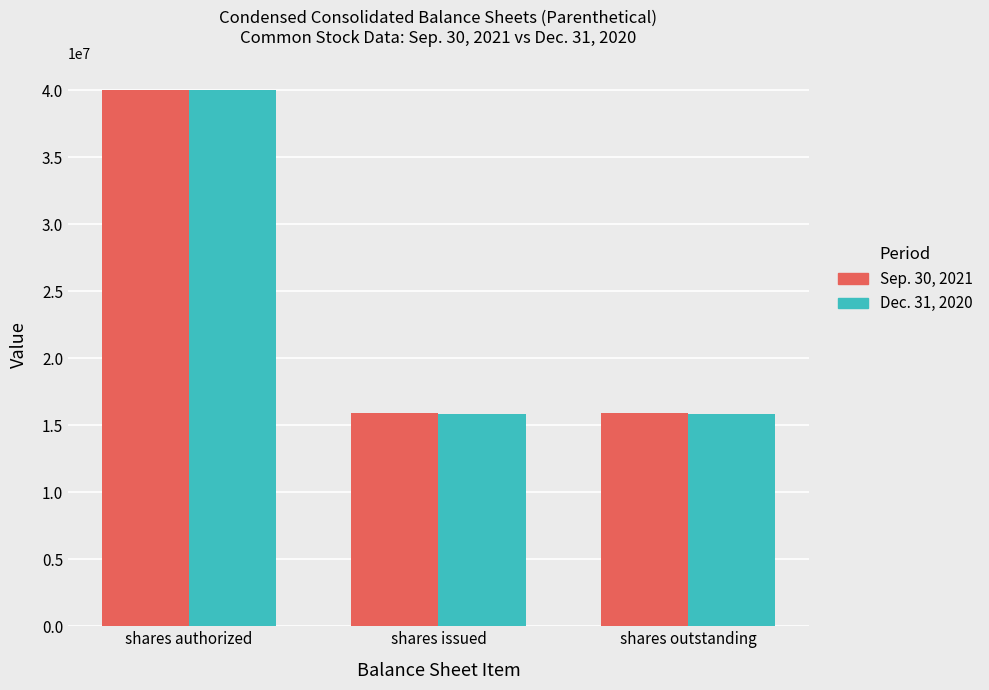

What is the sum of the Dec. 31, 2020 values at shares outstanding and shares authorized?

55826000